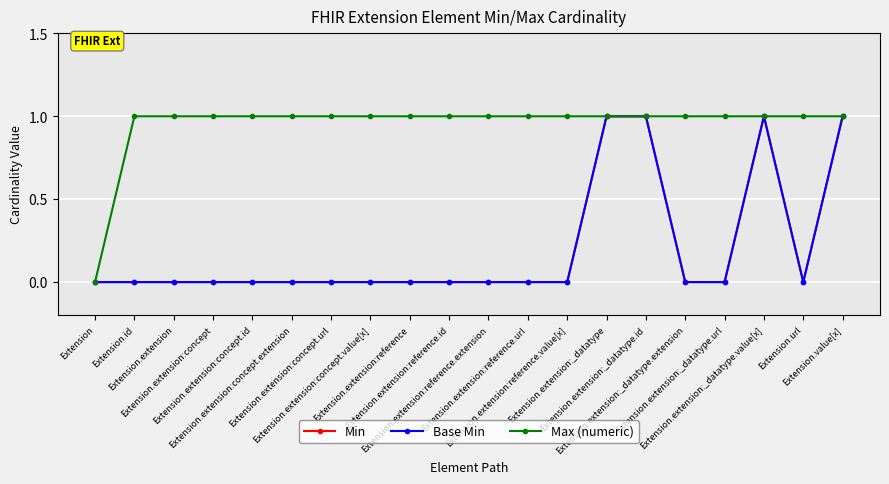

Does the chart have visible grid lines?

Yes